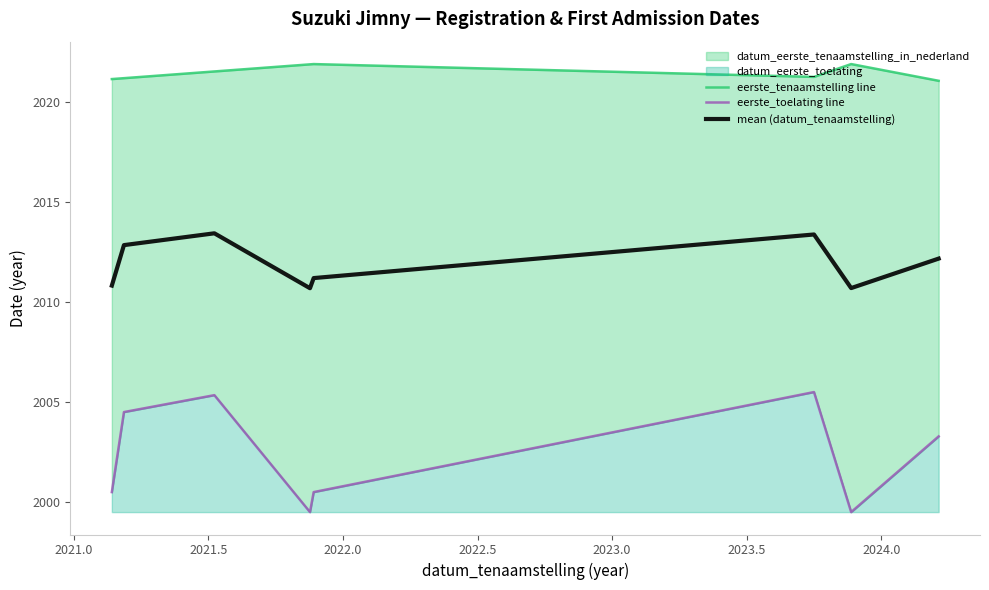

Which series changed the most between 2021.5 and 2022.5?

eerste_toelating line